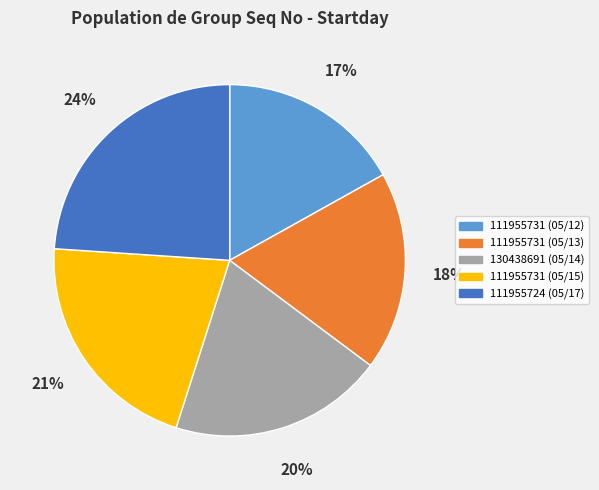

Is it true that 111955724 (05/17) is 24% of the pie?

True